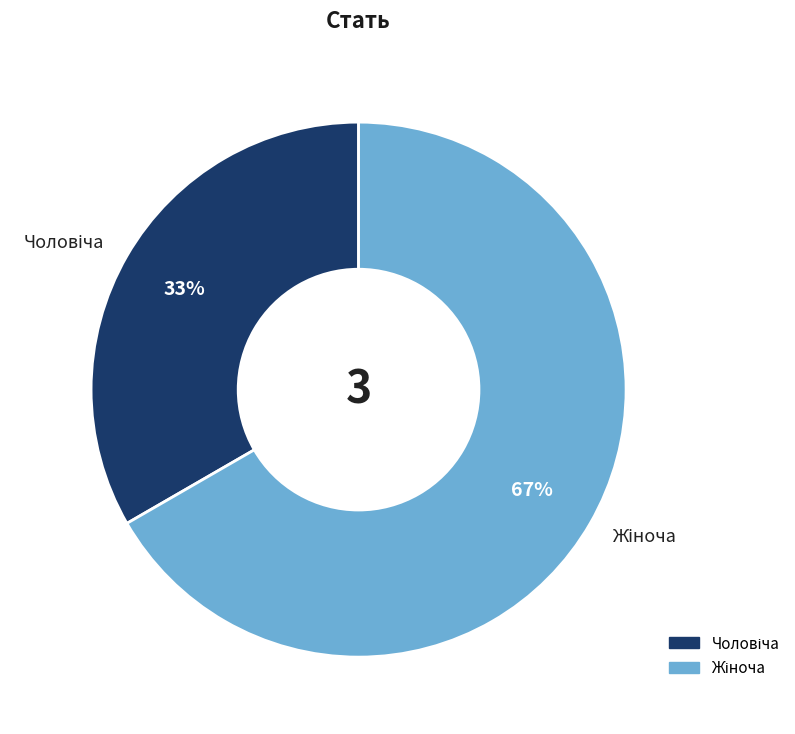

To the nearest percent, what is the average slice percentage?

50%